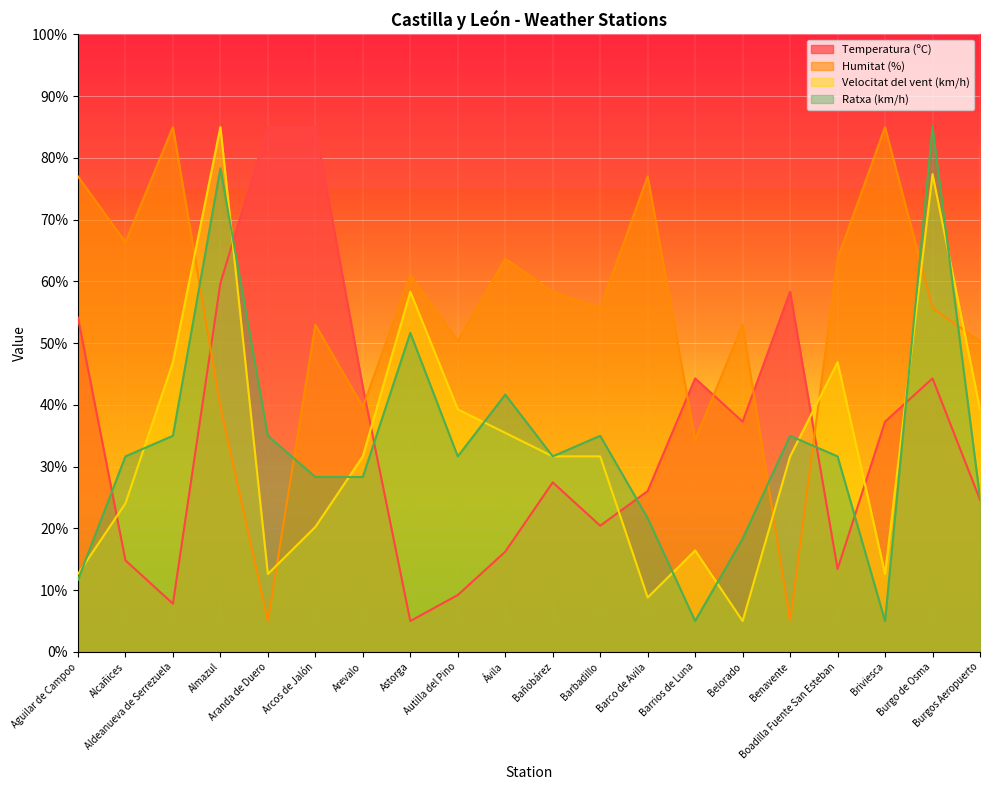

How many data points in Ratxa (km/h) are above 31?

12